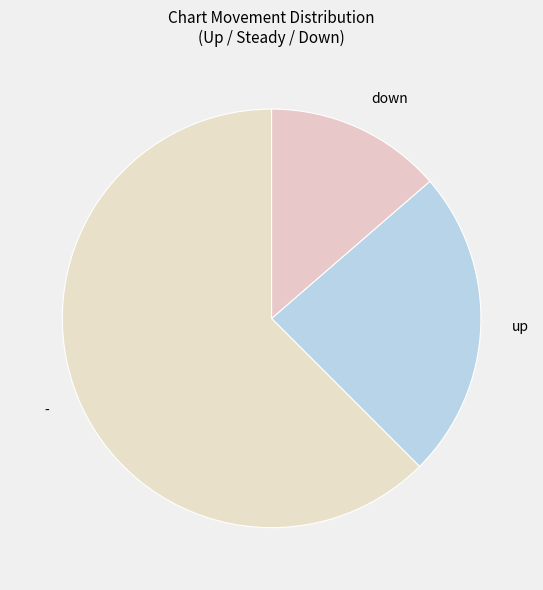

The - slice represents 56% of the pie. True or false?

False